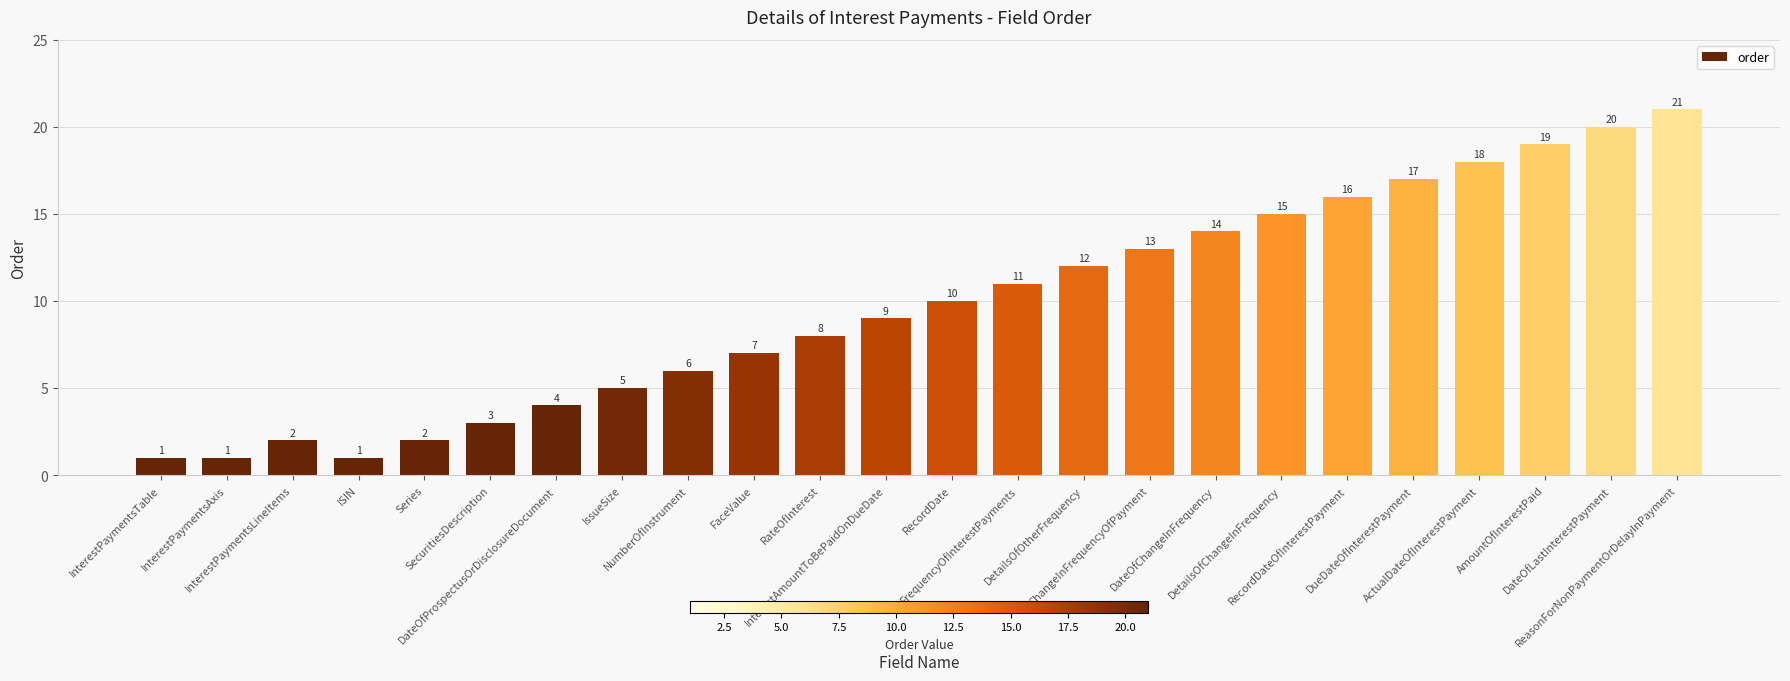

What is the value of the 4th bar from the left?

1